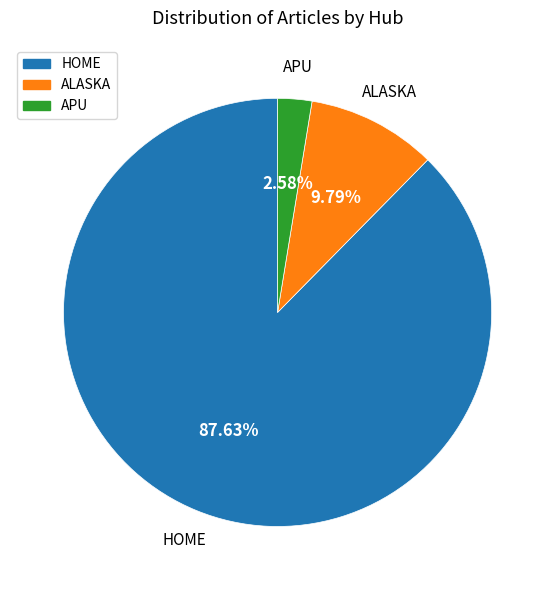

Is there any slice that represents more than half of the pie?

Yes